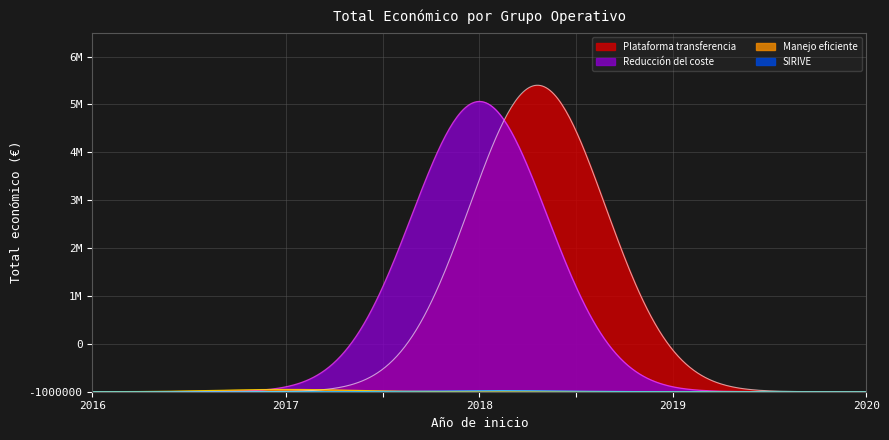

What is the difference between the second highest and second lowest values?

6013273